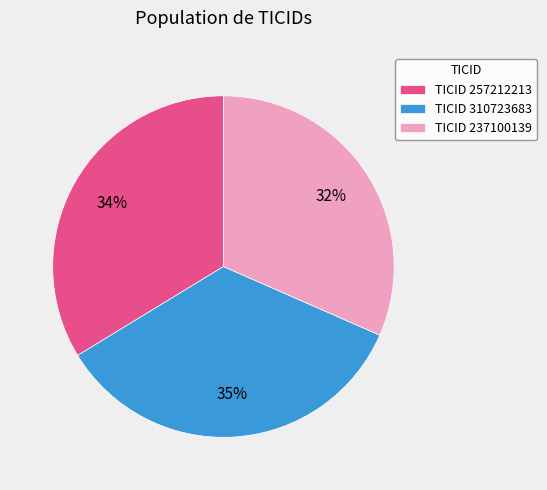

Is it true that TICID 257212213 is 48% of the pie?

False